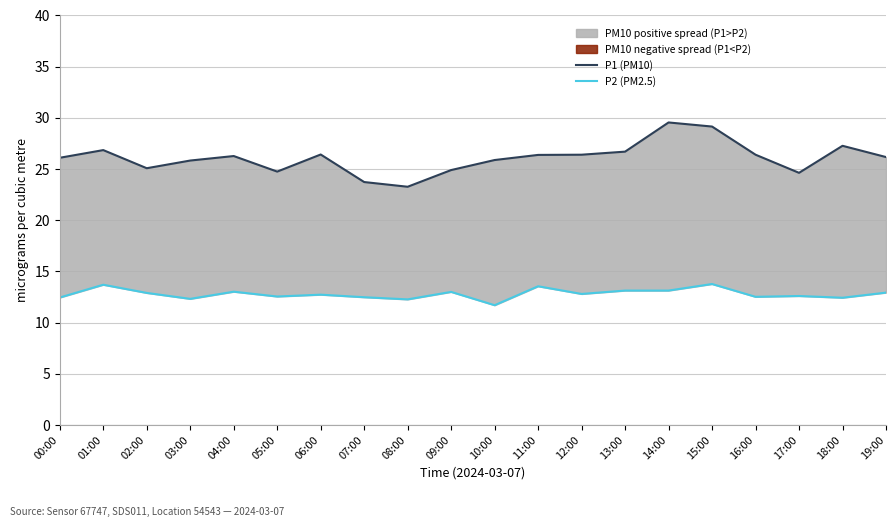

What is the total value across all series at 02:00?

38.0